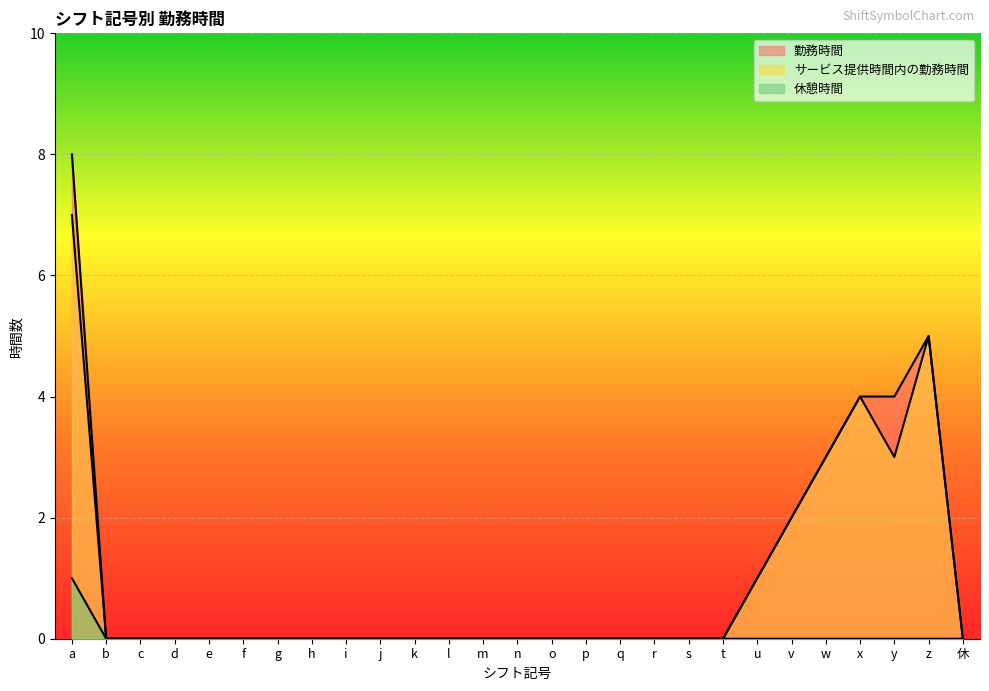

At l, list the series in order from largest to smallest.

勤務時間, サービス提供時間内の勤務時間, 休憩時間